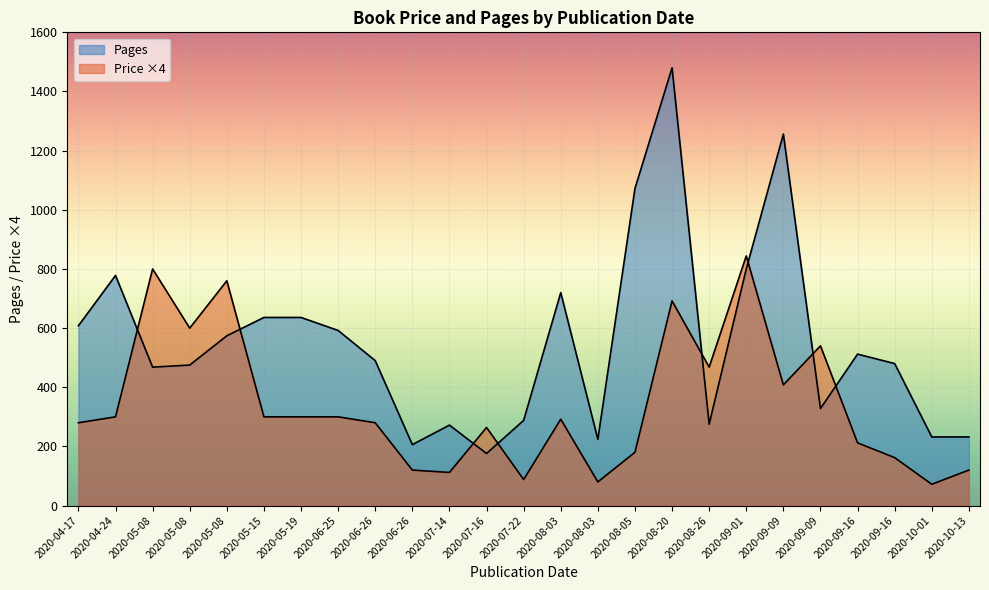

How many lines are shown in the chart?

2